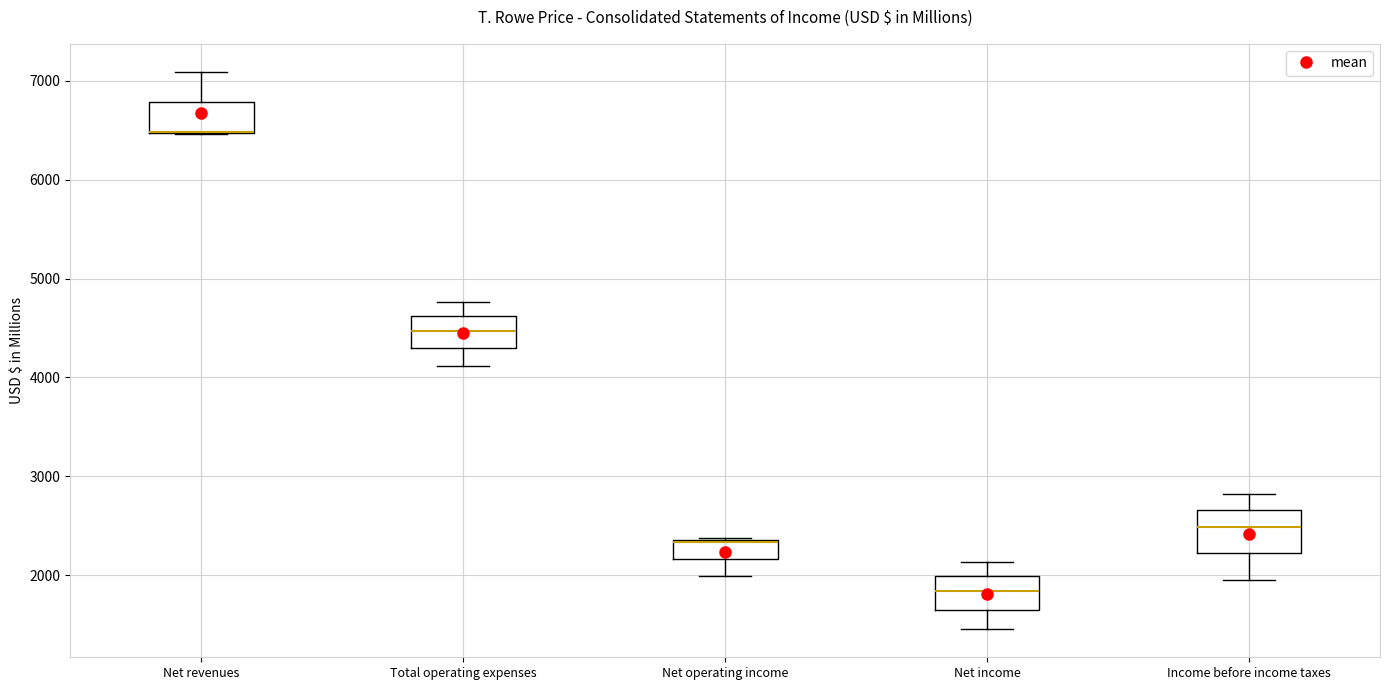

Reading left to right, read every box against the y-axis: the position of its median line, the range the box covers, and the ends of its whiskers. The values are not printed on the chart, so give them approximately, as read against the axis.

Net revenues: median 6500 (drawn on the box's lower edge), box 6500 to 6800, whiskers 6500 to 7100
Total operating expenses: median 4500, box 4300 to 4600, whiskers 4100 to 4800
Net operating income: median 2300 (drawn on the box's upper edge), box 2200 to 2400, whiskers 2000 to 2400
Net income: median 1800, box 1600 to 2000, whiskers 1400 to 2100
Income before income taxes: median 2500, box 2200 to 2700, whiskers 1900 to 2800